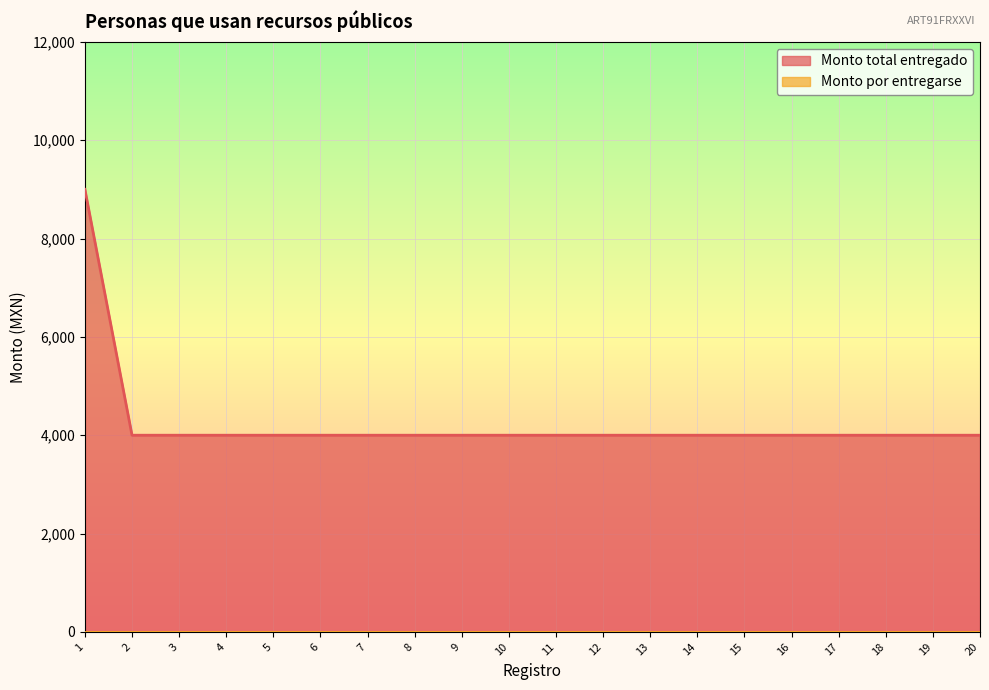

Between 7 and 16, which is larger?

7